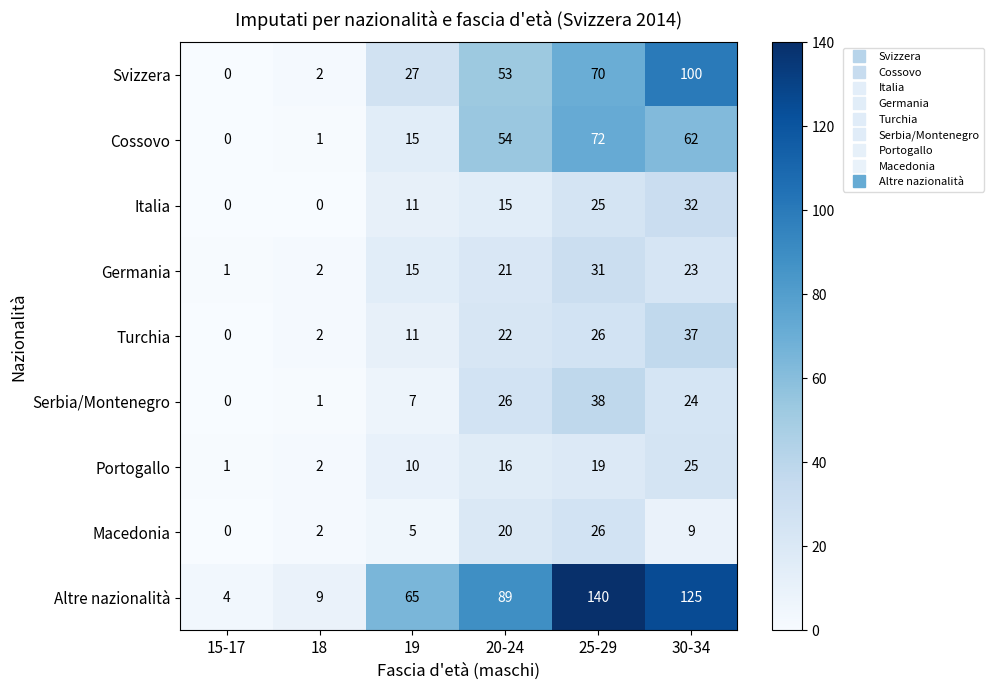

How many data points in Turchia are less than 22?

3